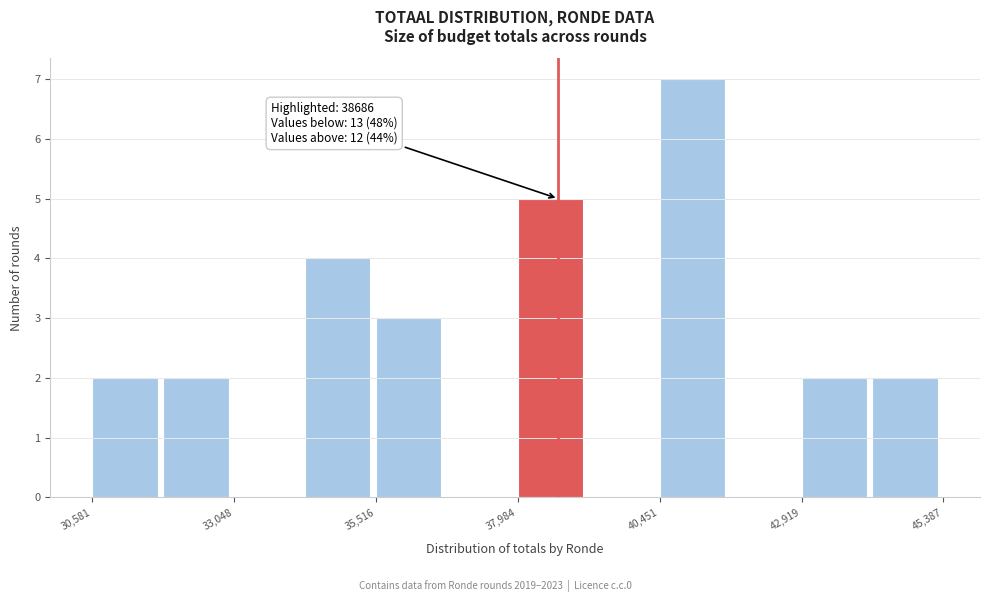

Around what value on the x-axis is the tallest bar? Give the approximate position of its centre, as read against the axis.

41000